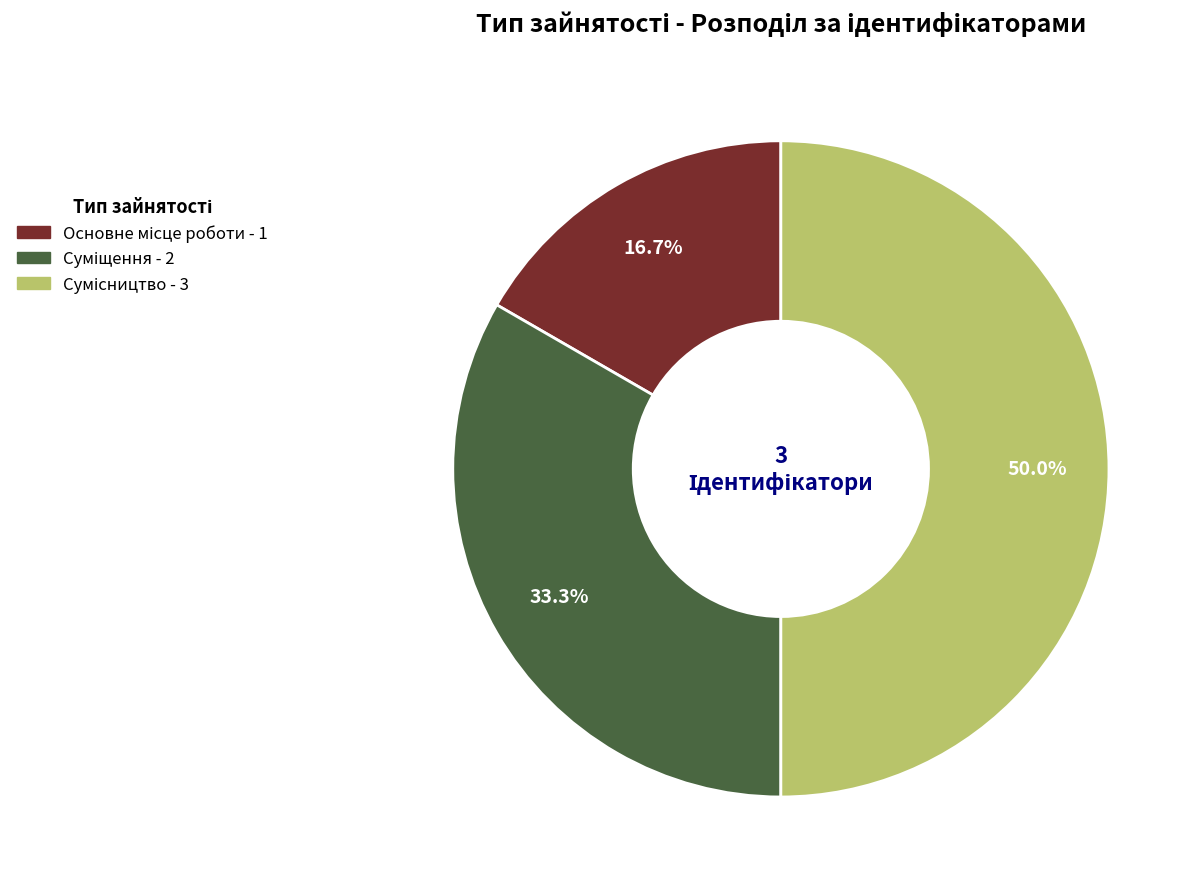

Do Сумісництво and Основне місце роботи together represent more than half of the pie?

Yes